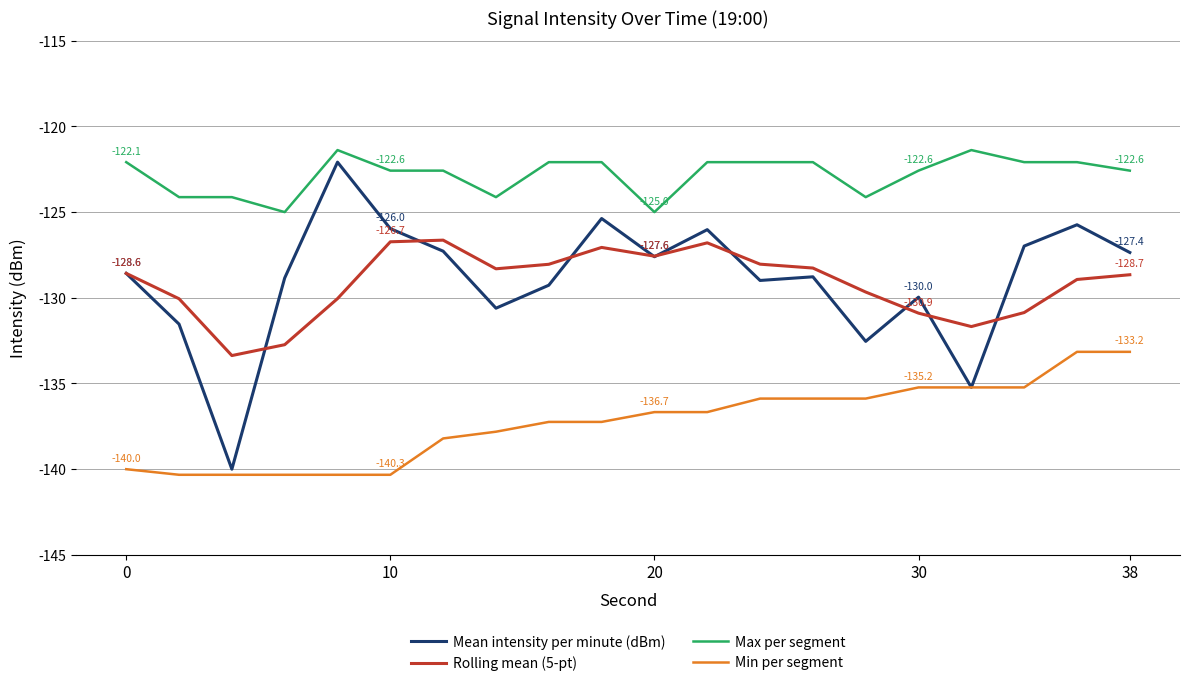

What is the greatest value displayed?

-121.4